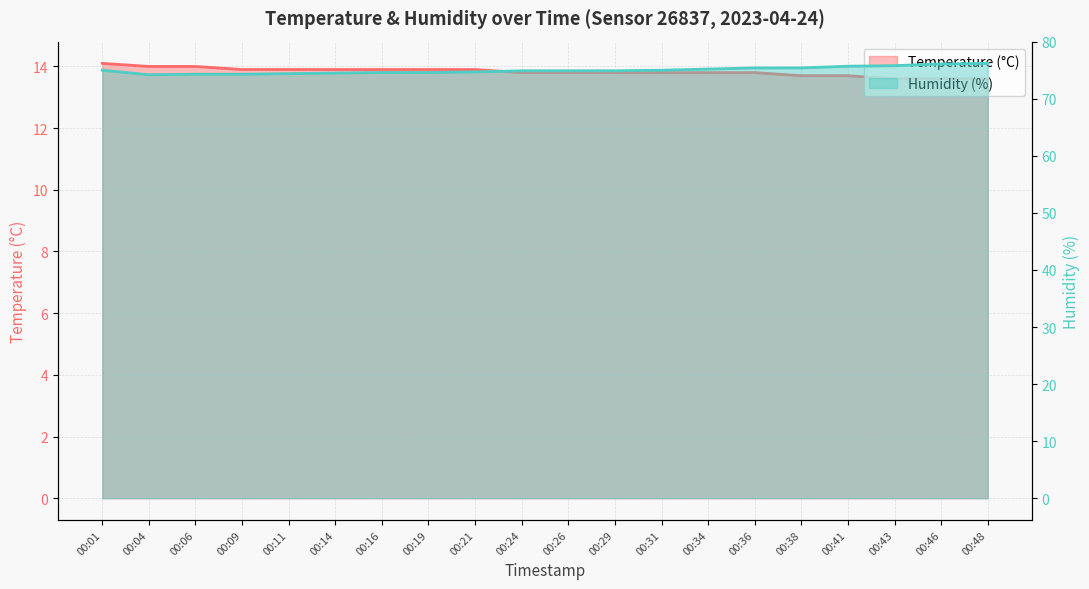

What is the sum of all Humidity (%) values?

1500.1